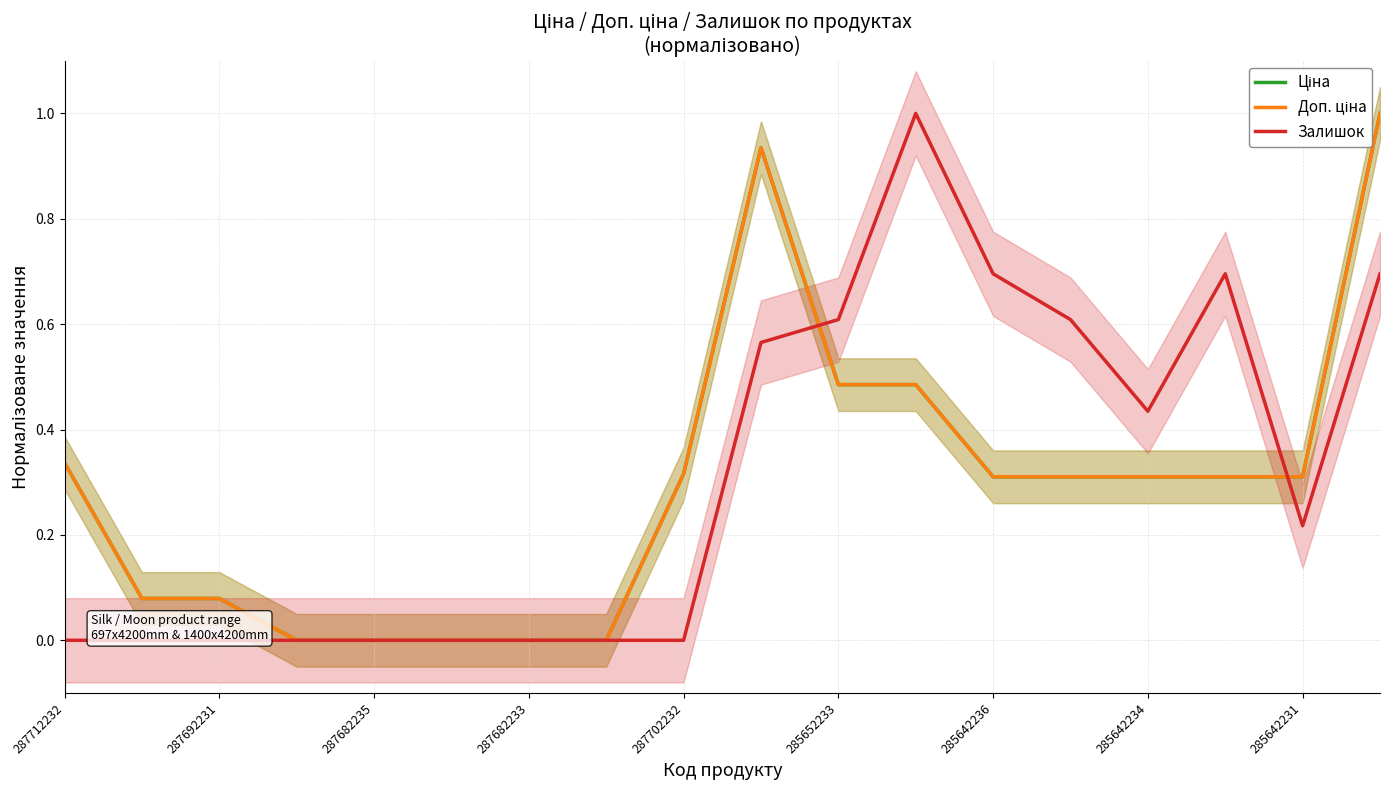

Reading left to right, extract all data points from this chart.

Ціна: 0.3	0.1	0.1	0.0	0.0	0.0	0.0	0.0	0.3	0.9	0.5	0.5	0.3	0.3	0.3	0.3	0.3	1.0
Доп. ціна: 0.3	0.1	0.1	0.0	0.0	0.0	0.0	0.0	0.3	0.9	0.5	0.5	0.3	0.3	0.3	0.3	0.3	1.0
Залишок: 0.0	0.0	0.0	0.0	0.0	0.0	0.0	0.0	0.0	0.6	0.6	1.0	0.7	0.6	0.4	0.7	0.2	0.7